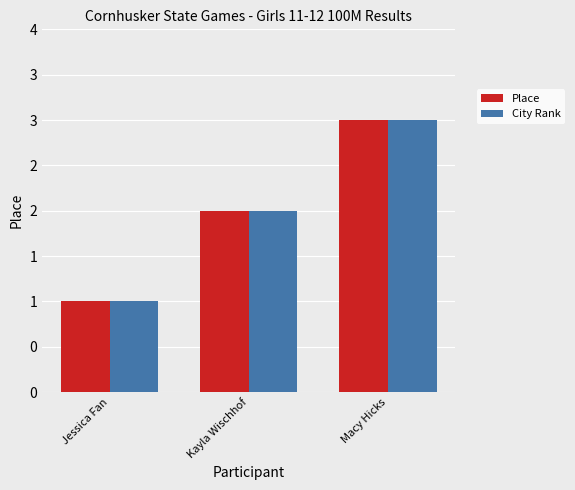

Does the chart contain stacked bars?

No